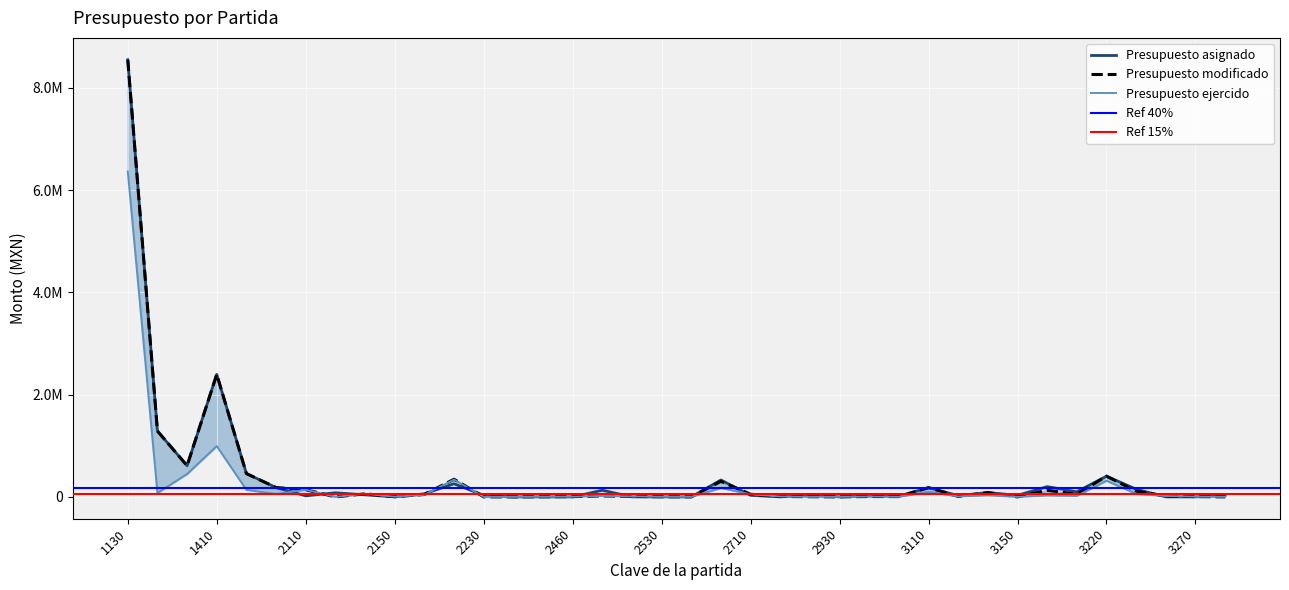

What is the total value across all series at 1320?

2651112